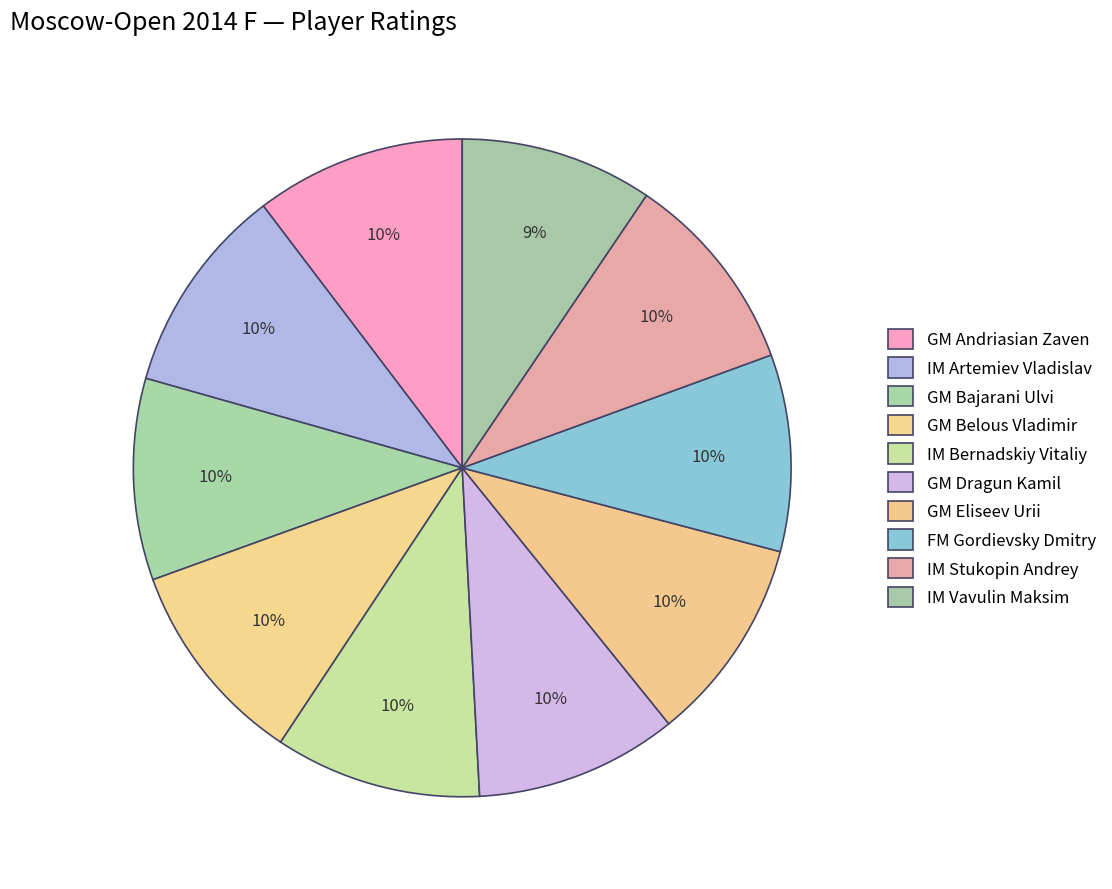

Count the number of slices in the pie.

10